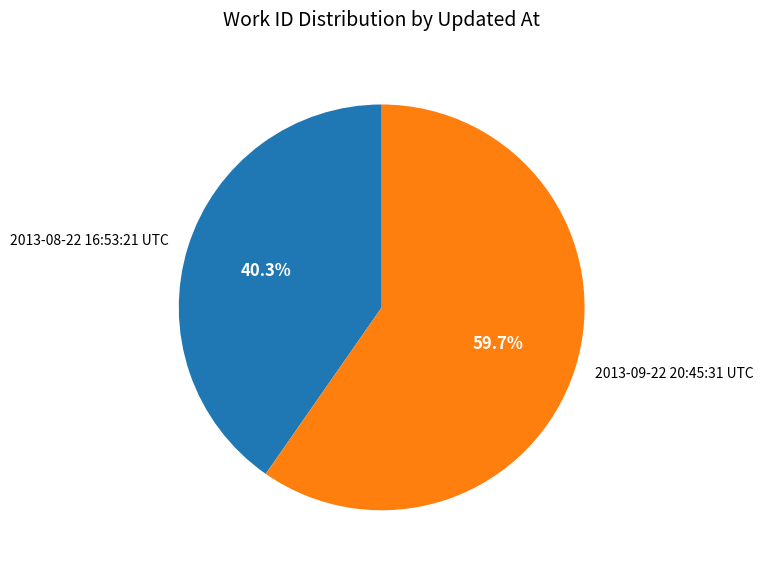

Which has a higher value, 2013-09-22 20:45:31 UTC or 2013-08-22 16:53:21 UTC?

2013-09-22 20:45:31 UTC